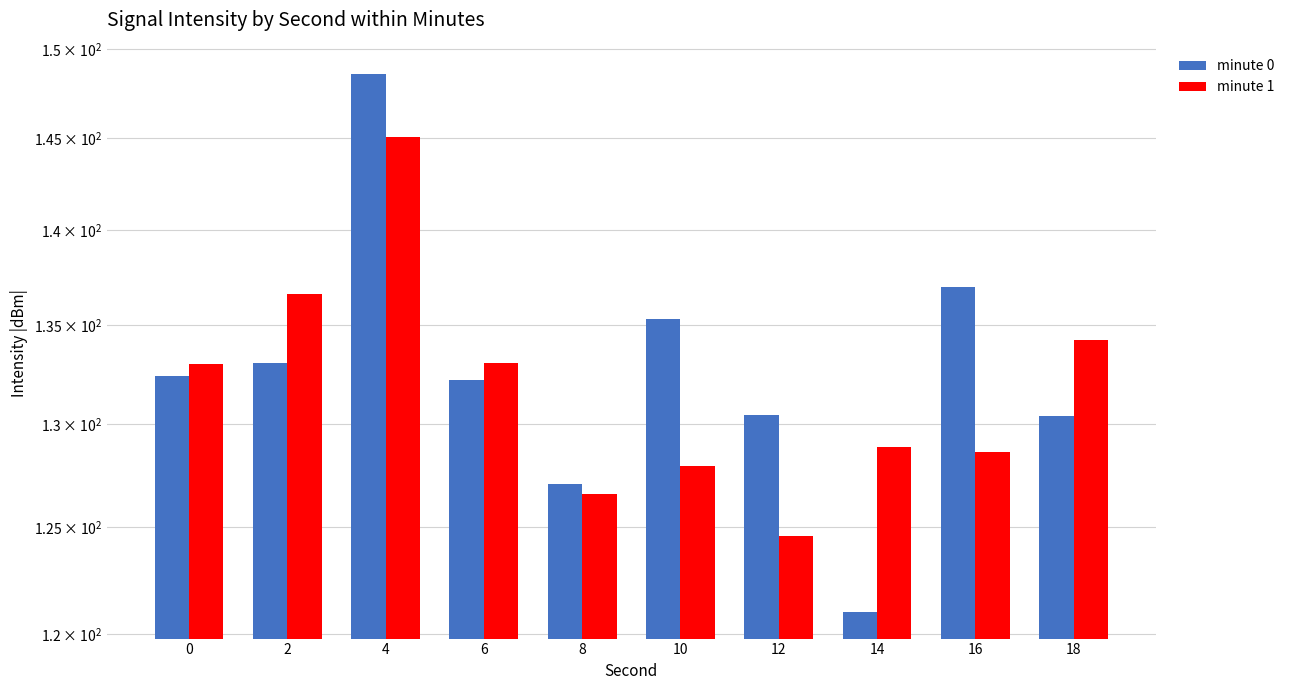

What is the lowest value of the minute 1 series?

124.6